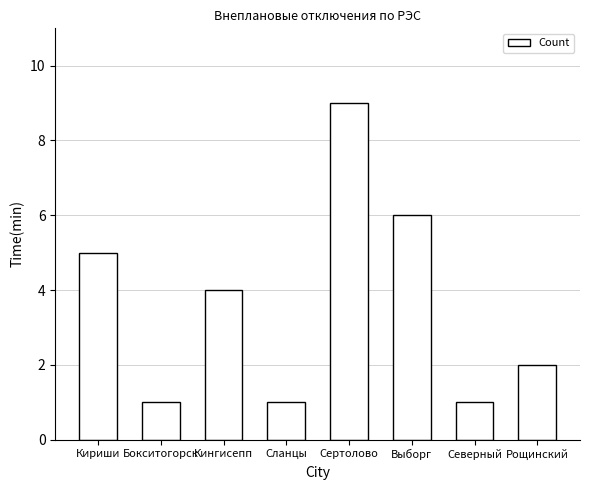

What is the label of the 2nd bar from the right?

Северный